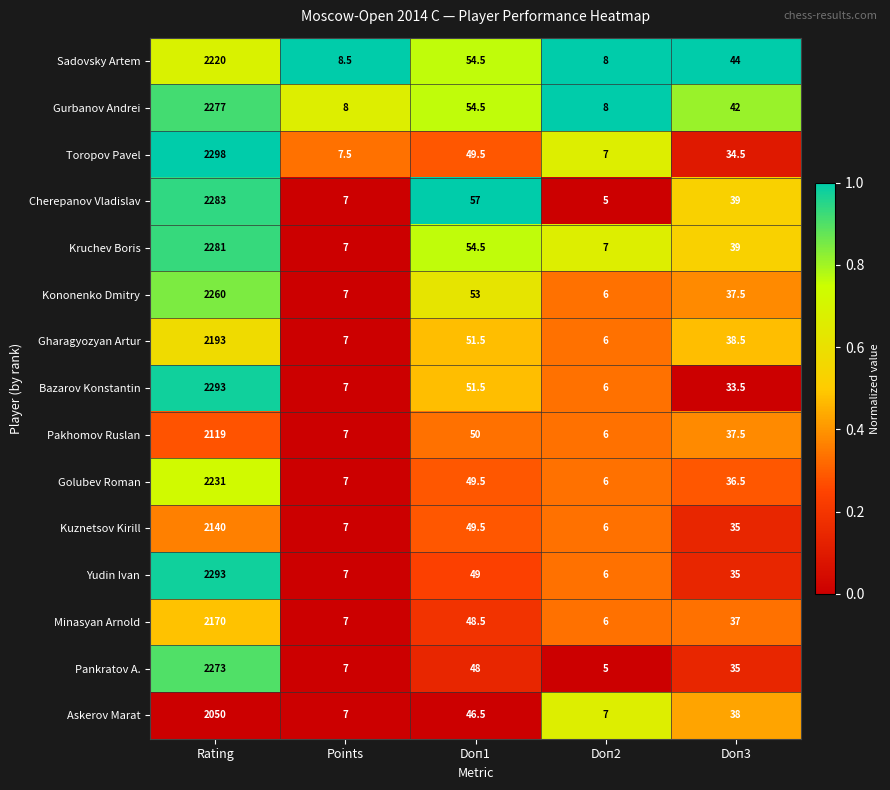

Is it true that Gharagyozyan Artur equals 7.0 at Points?

True